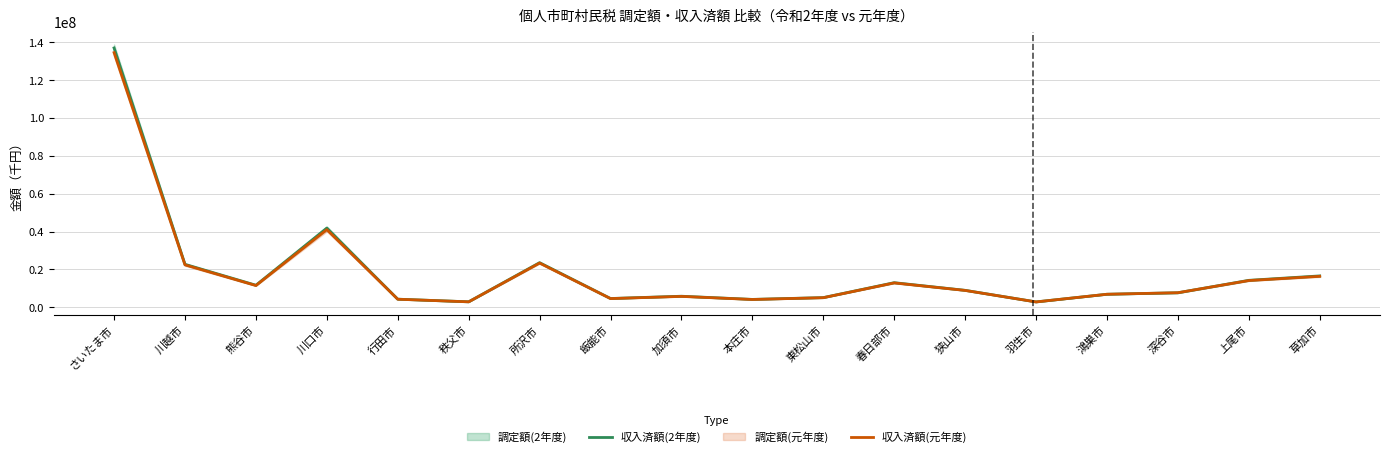

At which label does 収入済額(元年度) first exceed 8874037?

さいたま市